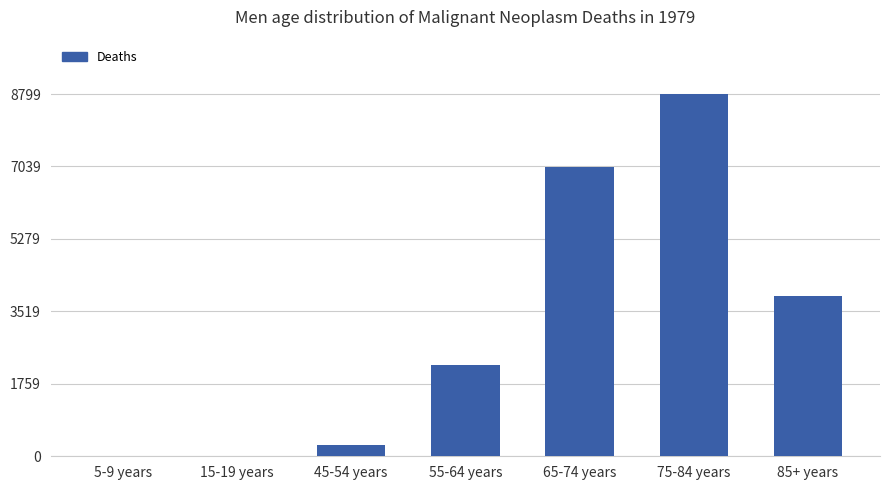

Where is the data nearest to the value 4400?

85+ years